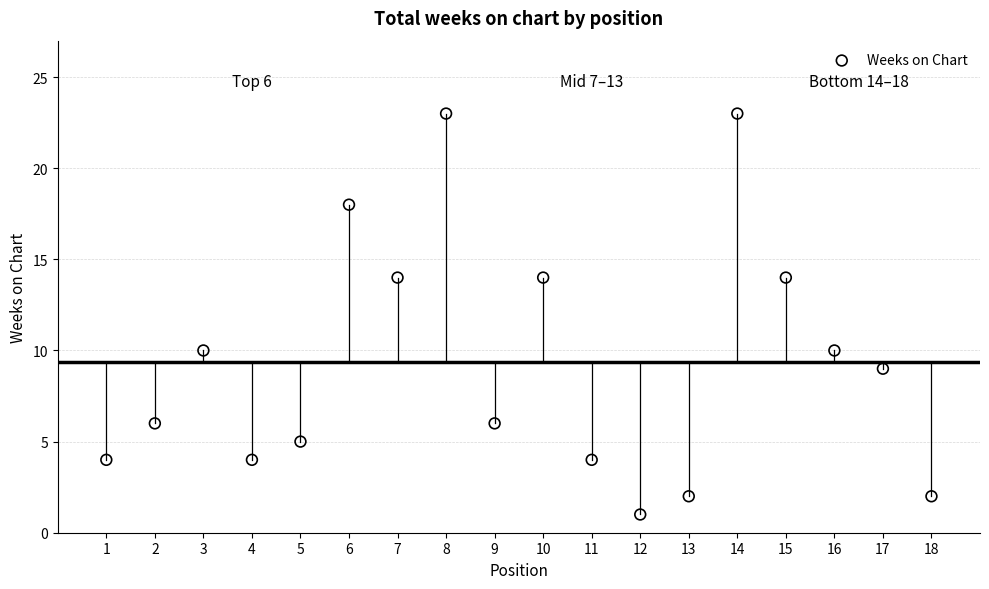

What is the range of X values (max minus min)?

17